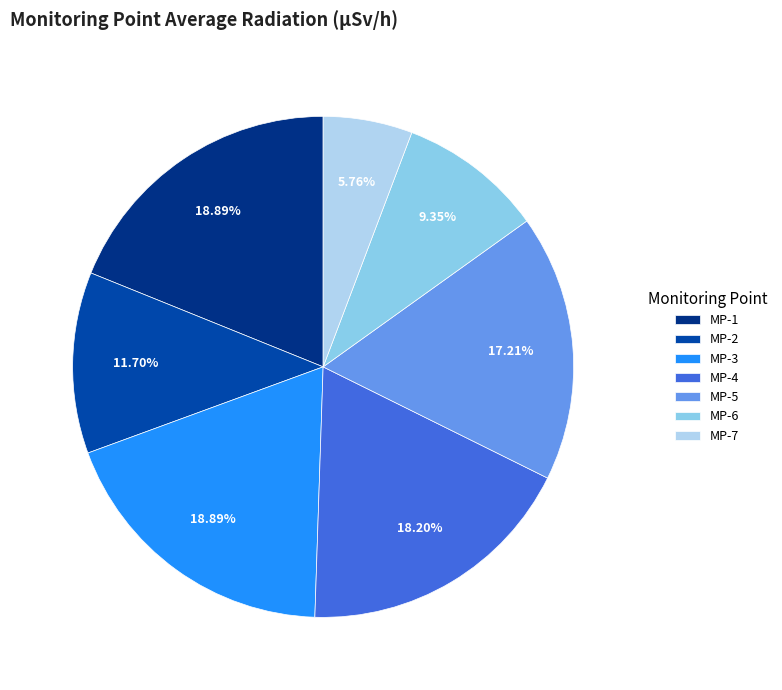

To the nearest percent, what is the average slice percentage?

14%